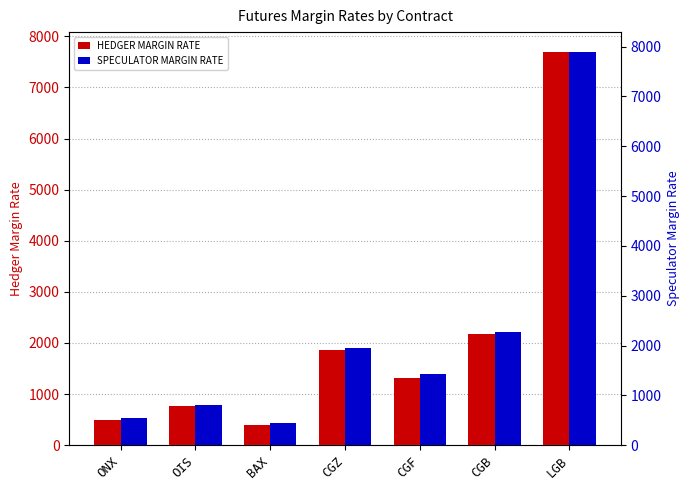

Reading left to right, transcribe all the data shown in this chart.

HEDGER MARGIN RATE: ONX=501	OIS=761	BAX=388	CGZ=1857	CGF=1324	CGB=2172	LGB=7697
SPECULATOR MARGIN RATE: ONX=551	OIS=811	BAX=438	CGZ=1957	CGF=1424	CGB=2272	LGB=7897